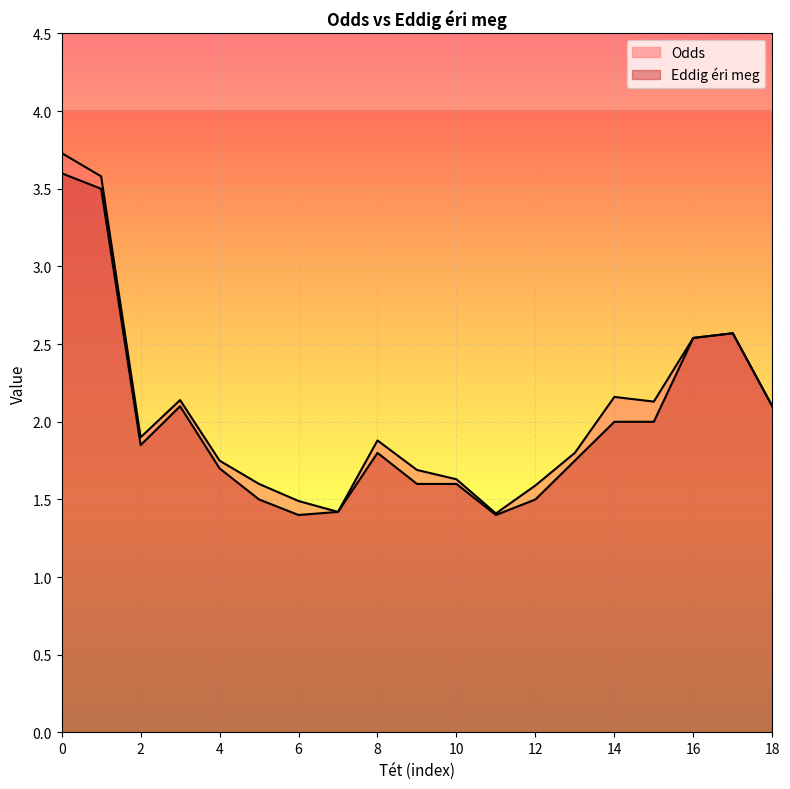

Rank the series by their average value, from highest to lowest.

Odds, Eddig éri meg